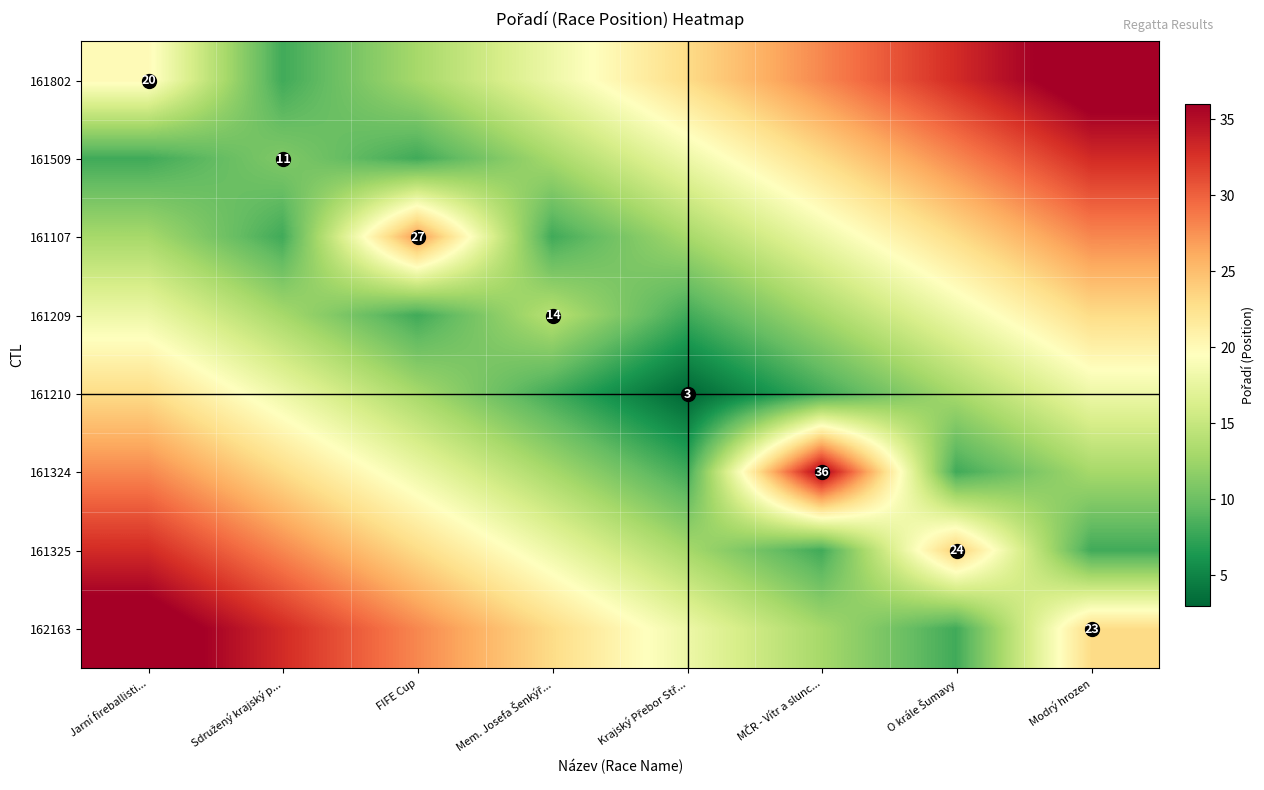

Rank the series by their maximum value, from lowest to highest.

161209, 161210, 161107, 161509, 161325, 161324, 161802, 162163